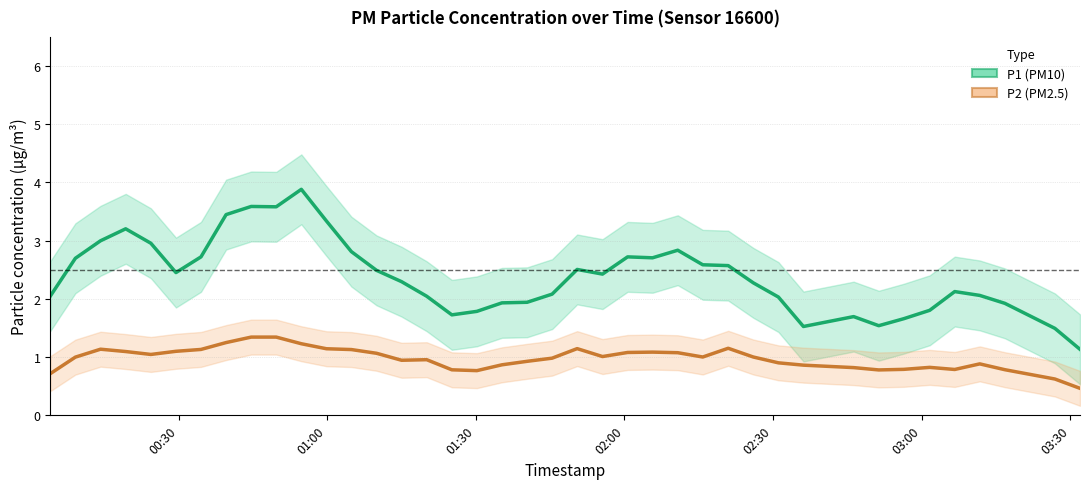

List the series in order of their peak value, lowest first.

P2 trend, P1 trend